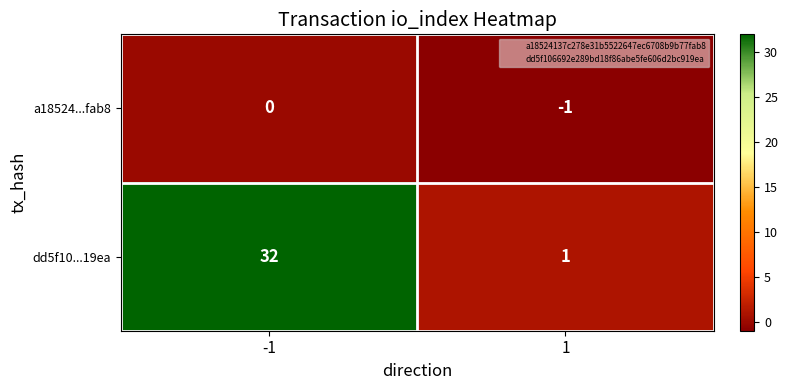

What is the greatest value displayed?

32